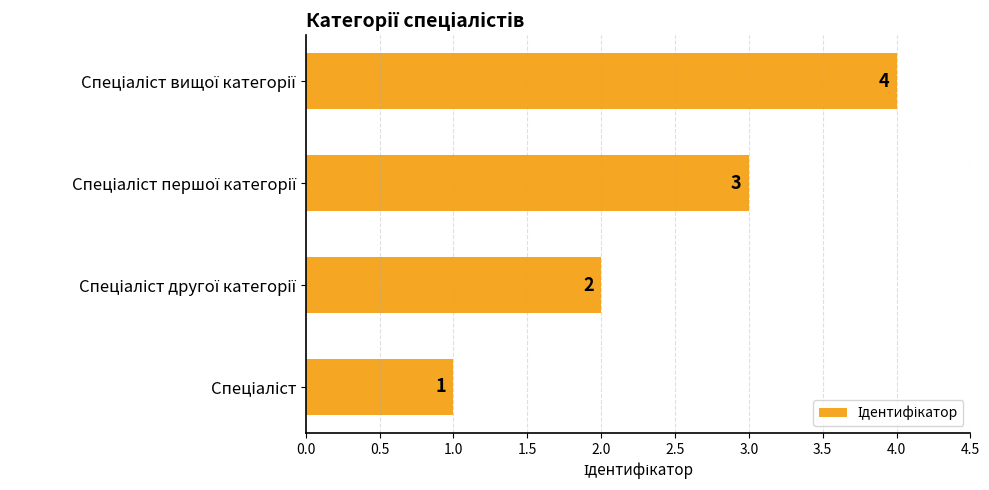

What is the smallest value displayed?

1